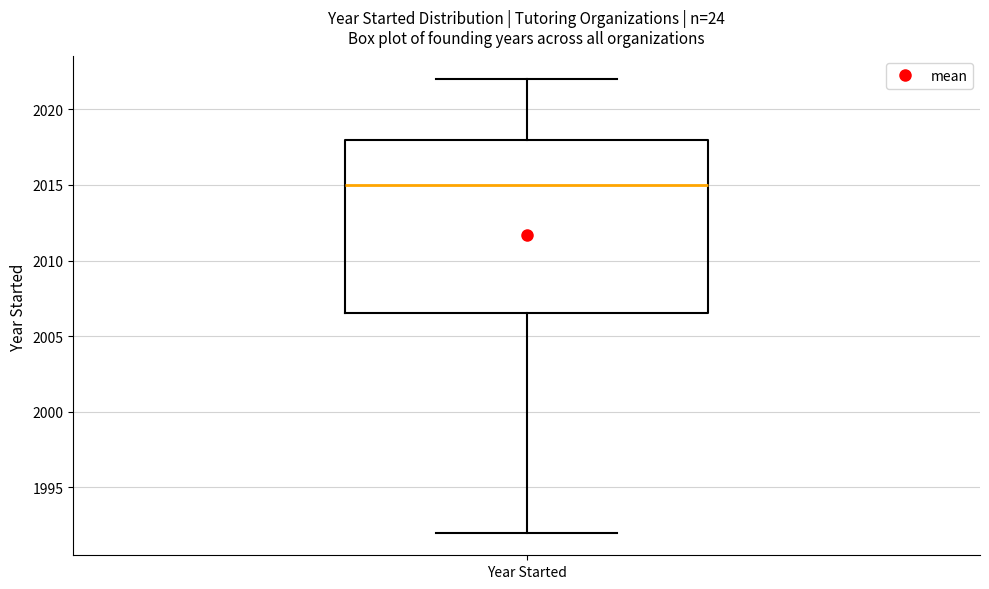

Read this box plot against the y-axis: the position of the median line, the range covered by the box, and the ends of both whiskers. The values are not printed on the chart, so give them approximately, as read against the axis.

median 2015.0, box 2006.5 to 2018.0, whiskers 1992.0 to 2022.0